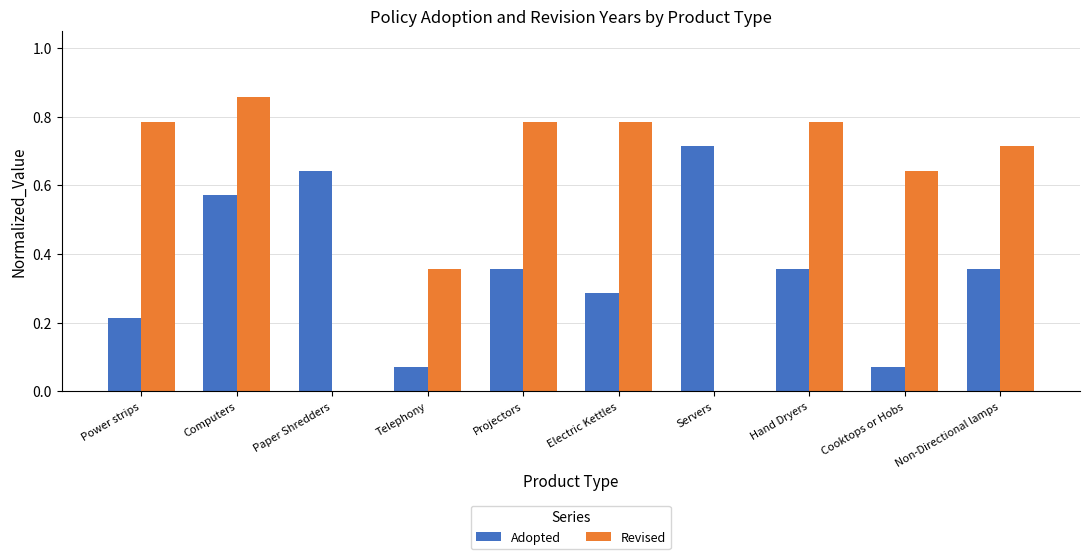

Between Computers and Hand Dryers, which is larger?

Computers